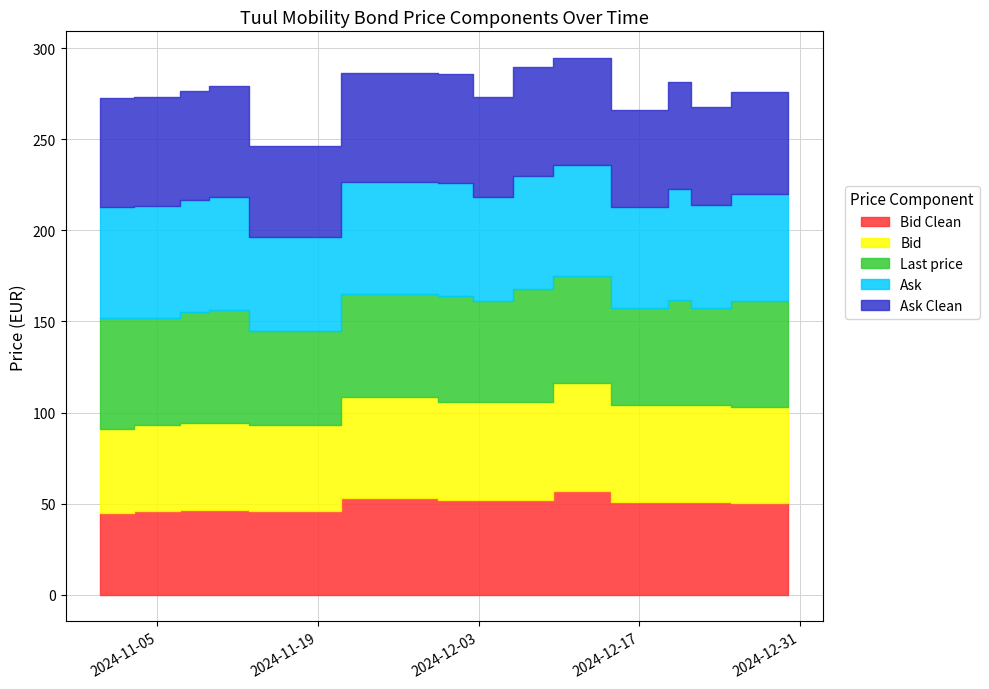

Is it true that Bid Clean equals 57.0 at 2024-12-10?

True